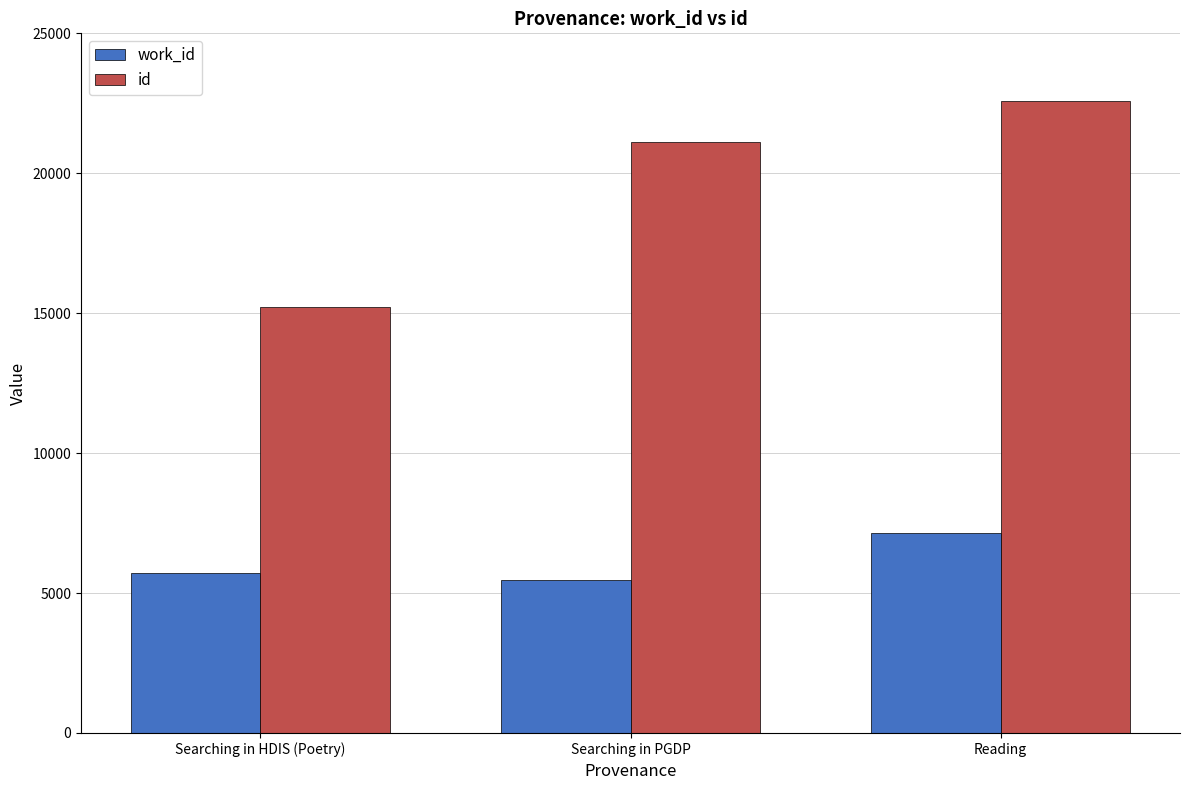

Which series changed the most between Searching in PGDP and Reading?

work_id